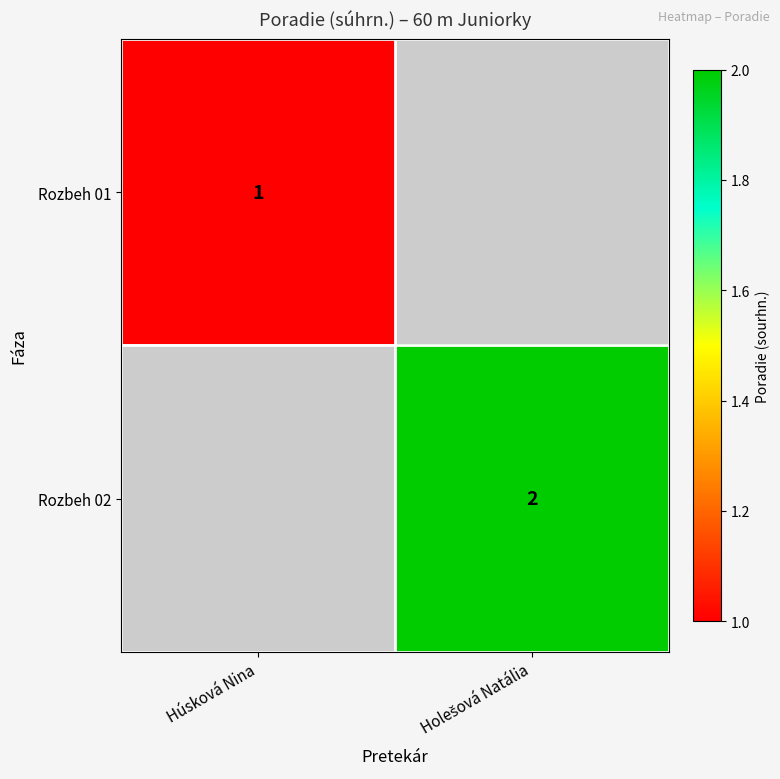

Which label corresponds to the smallest value in the chart?

Húsková Nina